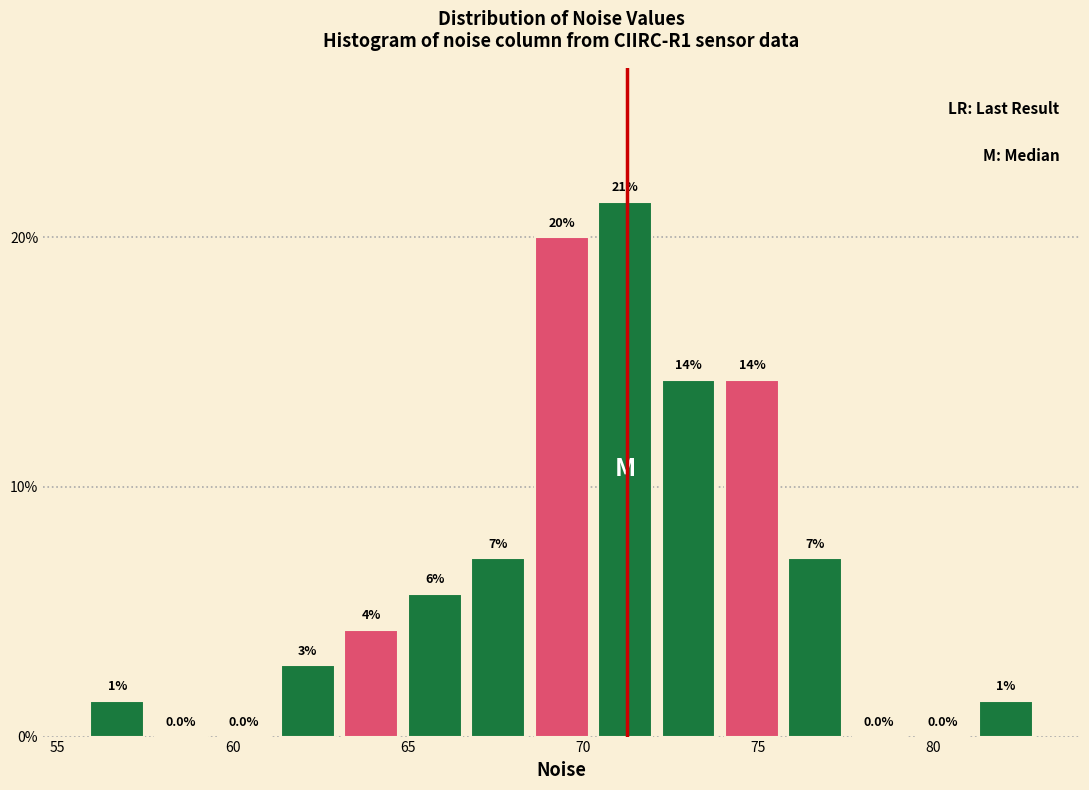

Around what value on the x-axis is the tallest bar? Give the approximate position of its centre, as read against the axis.

71.0